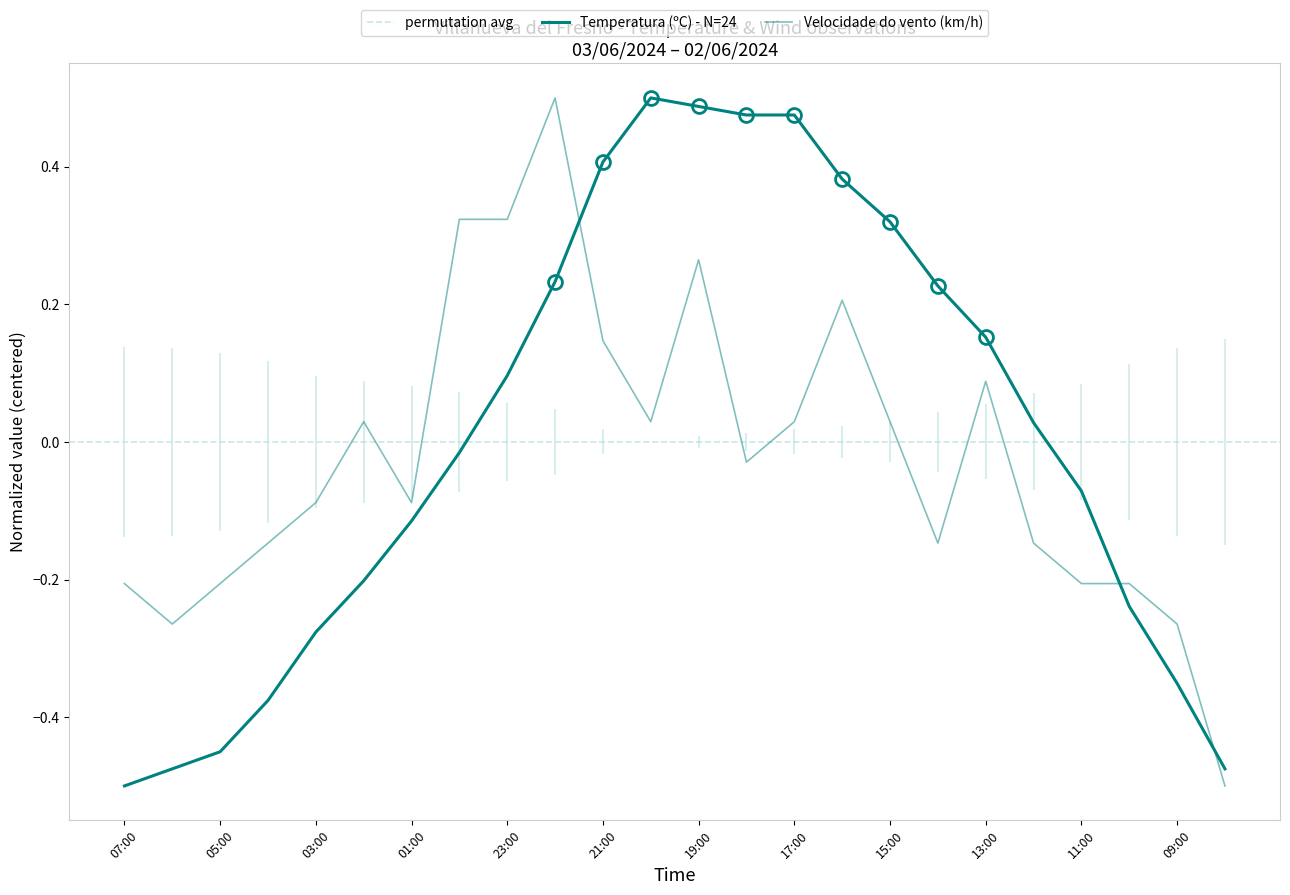

Rank the series at 18:00 from lowest to highest value.

Velocidade do vento (km/h), Temperatura (ºC)